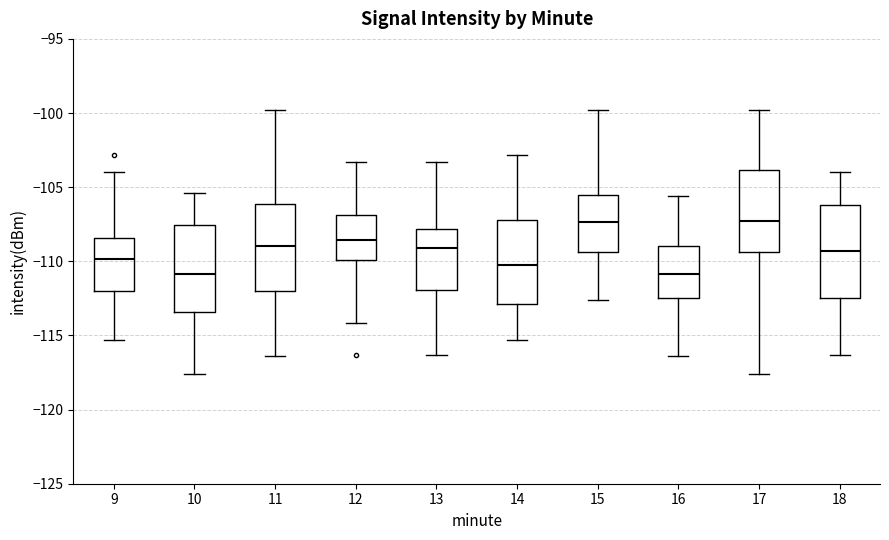

Reading left to right, transcribe this box plot: for each box, give where its median line is, the range the box spans, and where its two whiskers end, as read against the y-axis. The values are not printed on the chart, so give them approximately, as read against the axis.

9: median -110.0, box -112.0 to -108.5, whiskers -115.5 to -104.0
10: median -111.0, box -113.5 to -107.5, whiskers -117.5 to -105.5
11: median -109.0, box -112.0 to -106.0, whiskers -116.5 to -100.0
12: median -108.5, box -110.0 to -107.0, whiskers -114.0 to -103.5
13: median -109.0, box -112.0 to -108.0, whiskers -116.5 to -103.5
14: median -110.0, box -113.0 to -107.0, whiskers -115.5 to -103.0
15: median -107.5, box -109.5 to -105.5, whiskers -112.5 to -100.0
16: median -111.0, box -112.5 to -109.0, whiskers -116.5 to -105.5
17: median -107.5, box -109.5 to -104.0, whiskers -117.5 to -100.0
18: median -109.5, box -112.5 to -106.0, whiskers -116.5 to -104.0